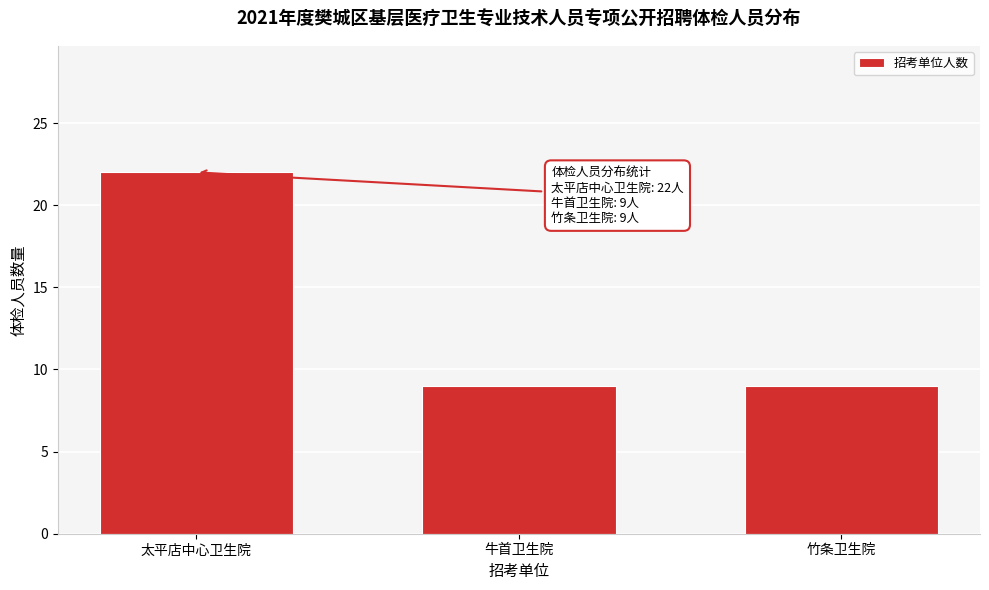

Reading left to right, what are all the values shown in this chart?

太平店中心卫生院=22	牛首卫生院=9	竹条卫生院=9